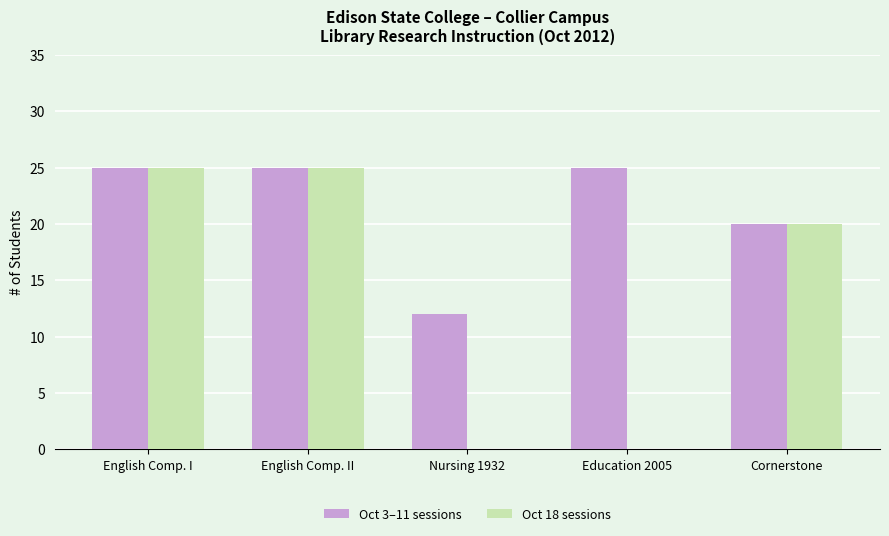

What is the total value across all series at Cornerstone?

40